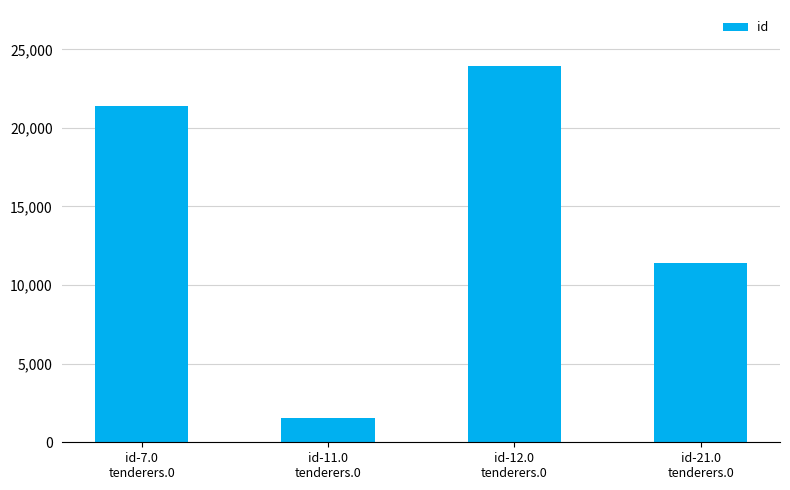

What is the difference between the values at id-21.0
tenderers.0 and id-11.0
tenderers.0?

9822